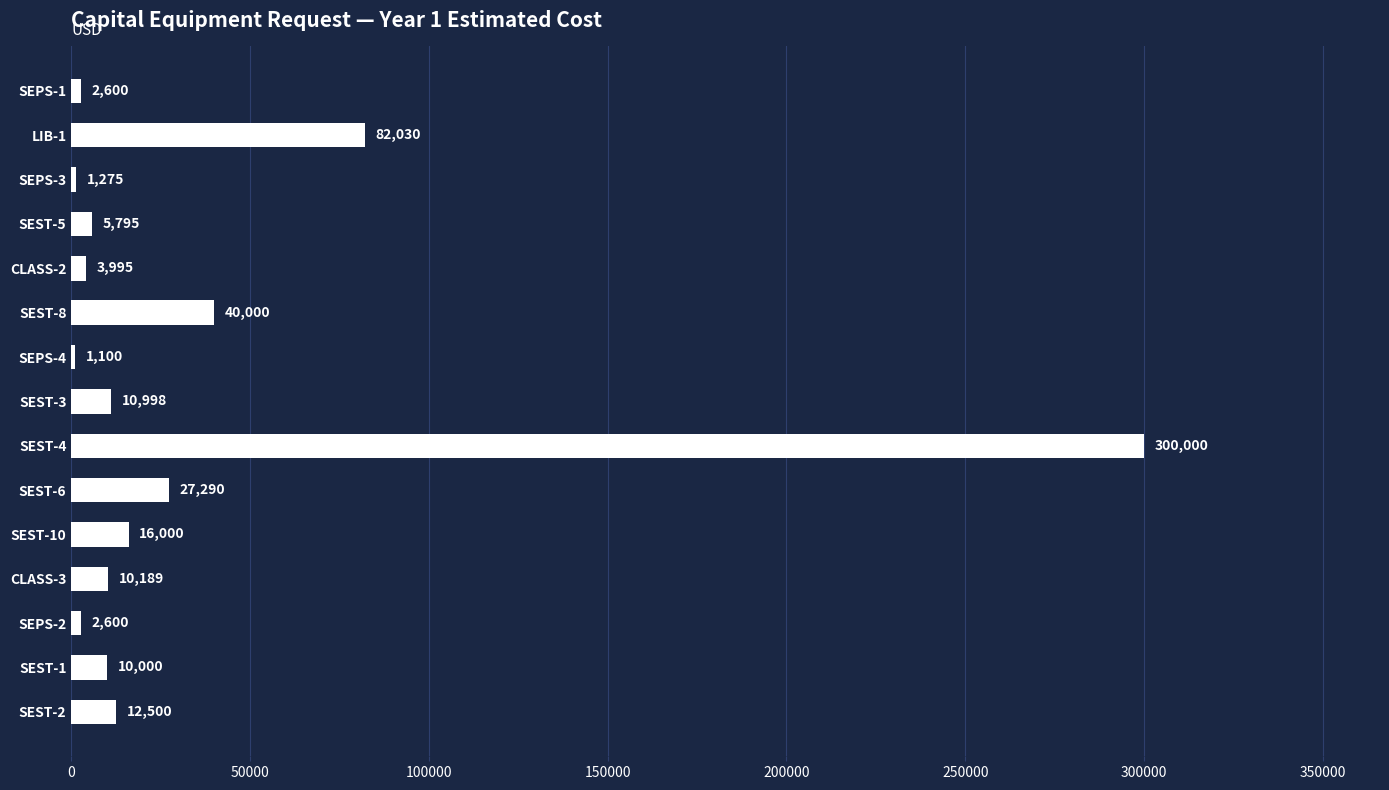

What is the label of the 4th bar from the bottom?

CLASS-3